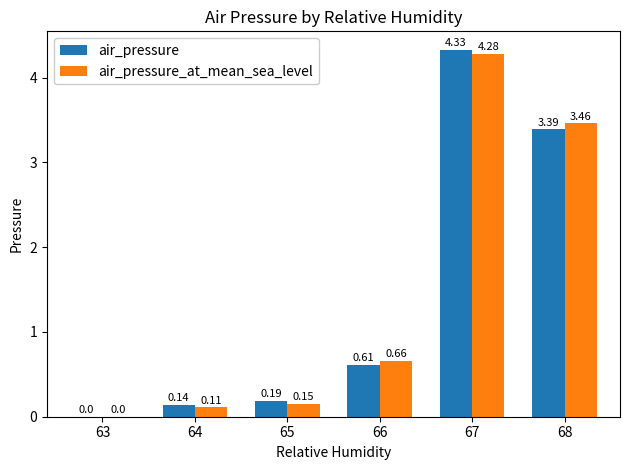

At which category is the sum across all series the highest?

67